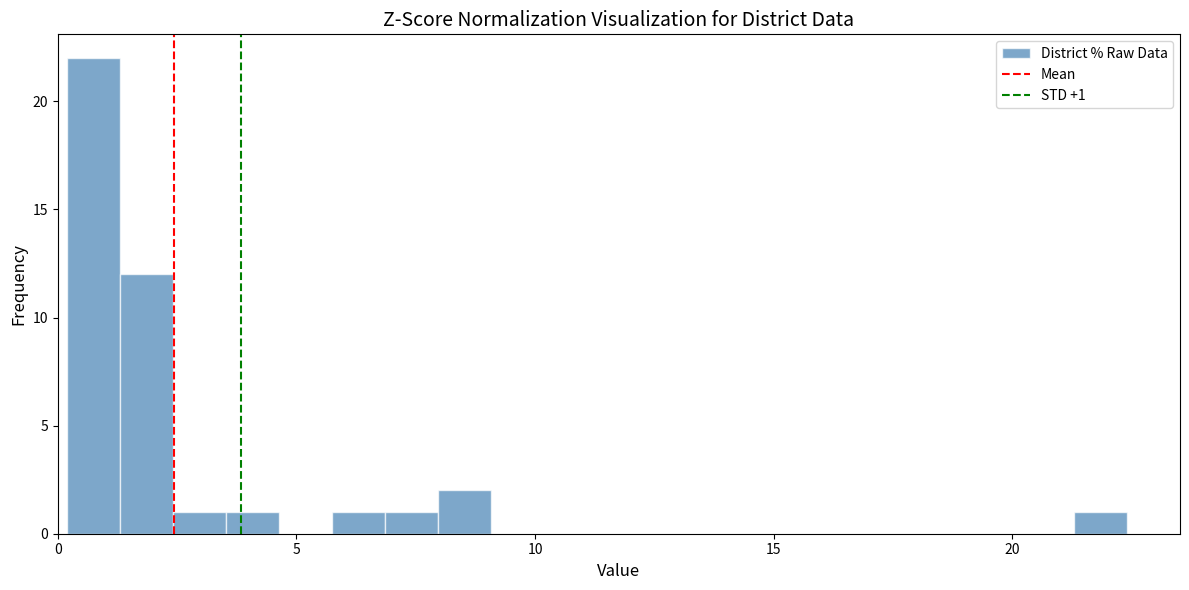

Read against the x-axis, roughly where is the centre of the tallest bar?

1.0